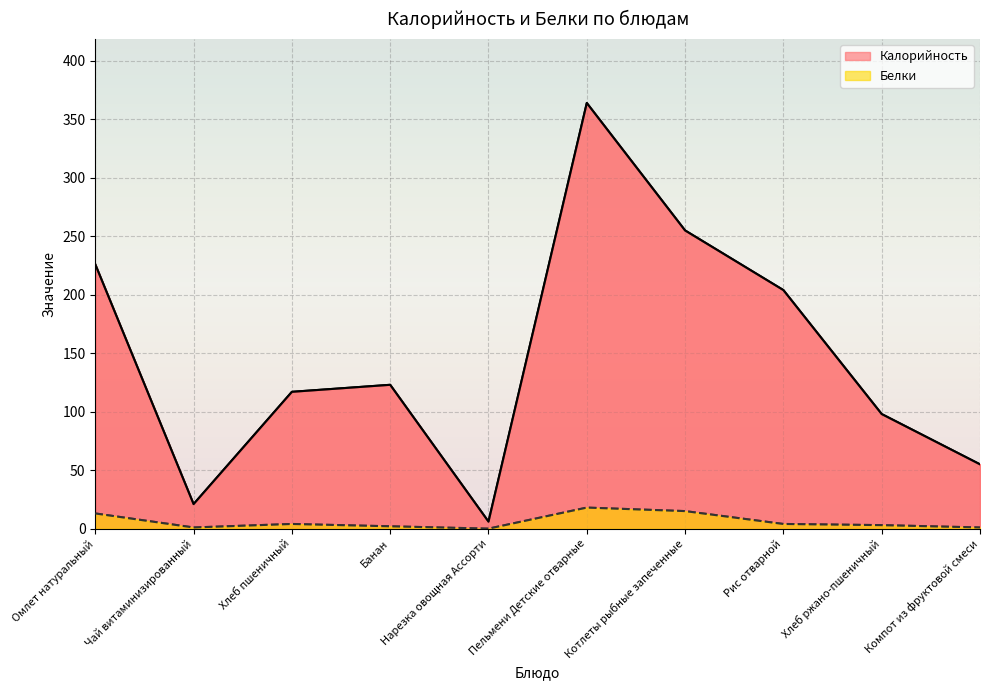

Reading right to left, what are all the values shown in this chart?

Калорийность: Компот из фруктовой смеси=55	Хлеб ржано-пшеничный=98	Рис отварной=204	Котлеты рыбные запеченные=255	Пельмени Детские отварные=364	Нарезка овощная Ассорти=6	Банан=123	Хлеб пшеничный=117	Чай витаминизированный=21	Омлет натуральный=226
Белки: Компот из фруктовой смеси=1	Хлеб ржано-пшеничный=3	Рис отварной=4	Котлеты рыбные запеченные=15	Пельмени Детские отварные=18	Нарезка овощная Ассорти=0	Банан=2	Хлеб пшеничный=4	Чай витаминизированный=1	Омлет натуральный=13